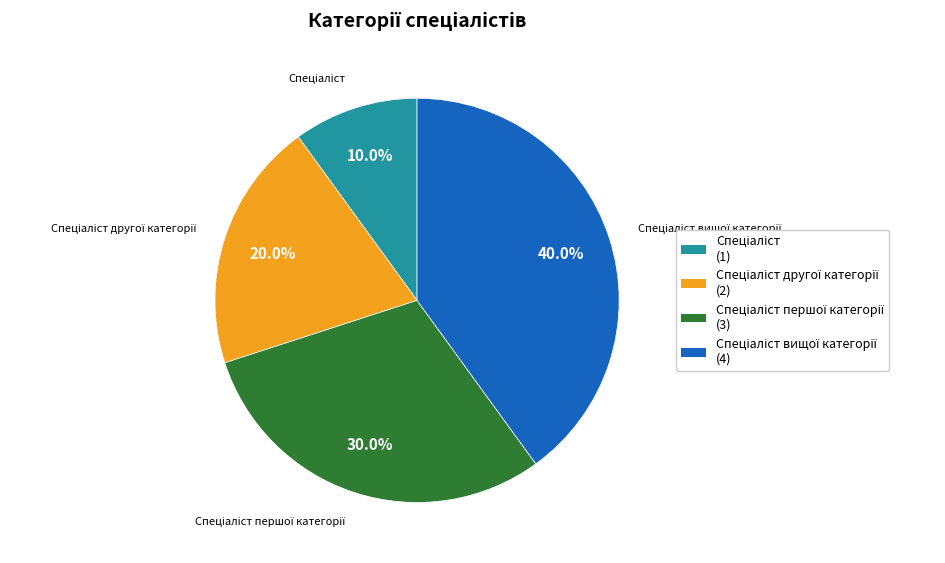

Is there any slice that represents more than half of the pie?

No